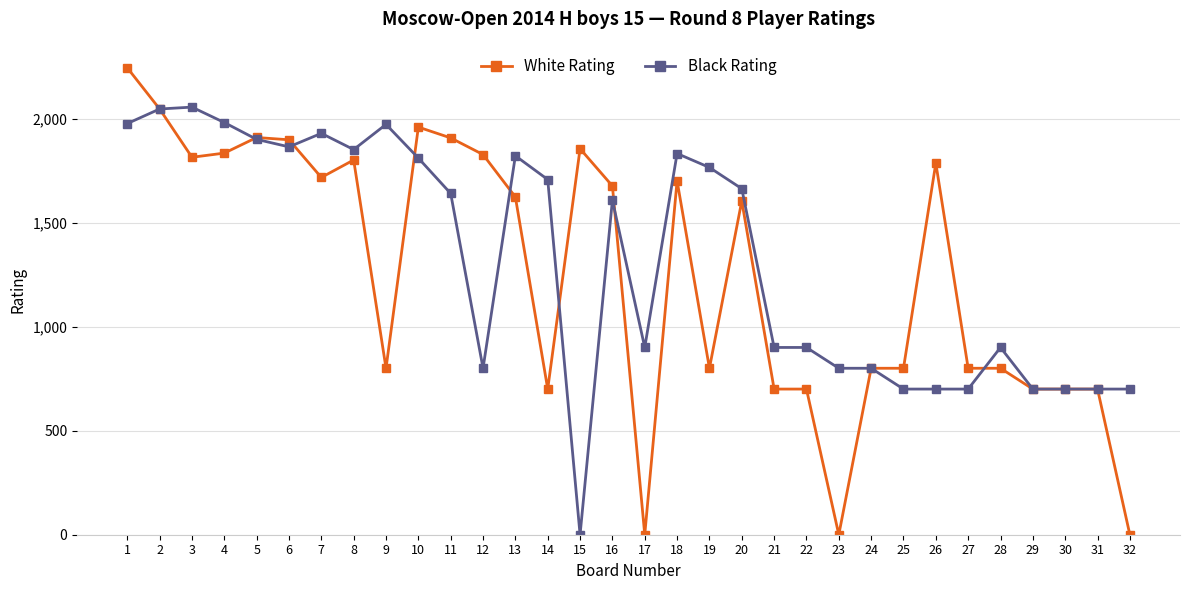

Is the value of White Rating at 26 greater than the value of Black Rating at 22?

Yes